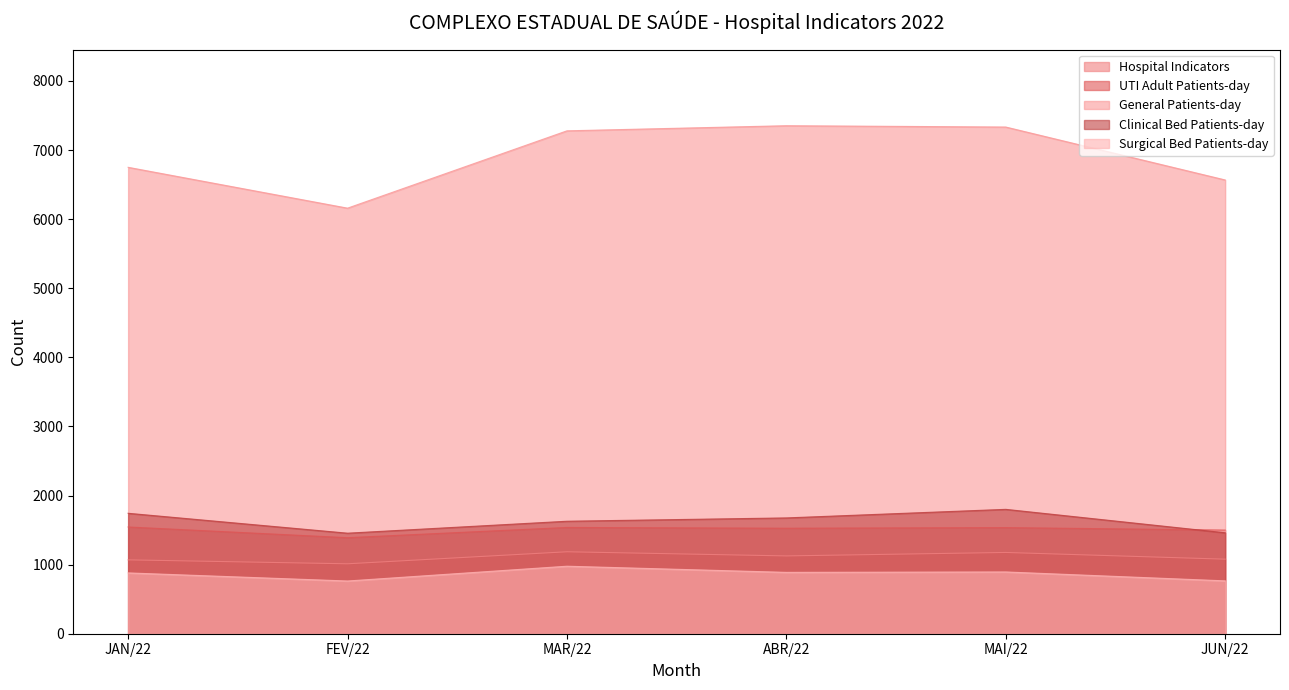

At which label does Hospital Indicators reach its minimum?

FEV/22